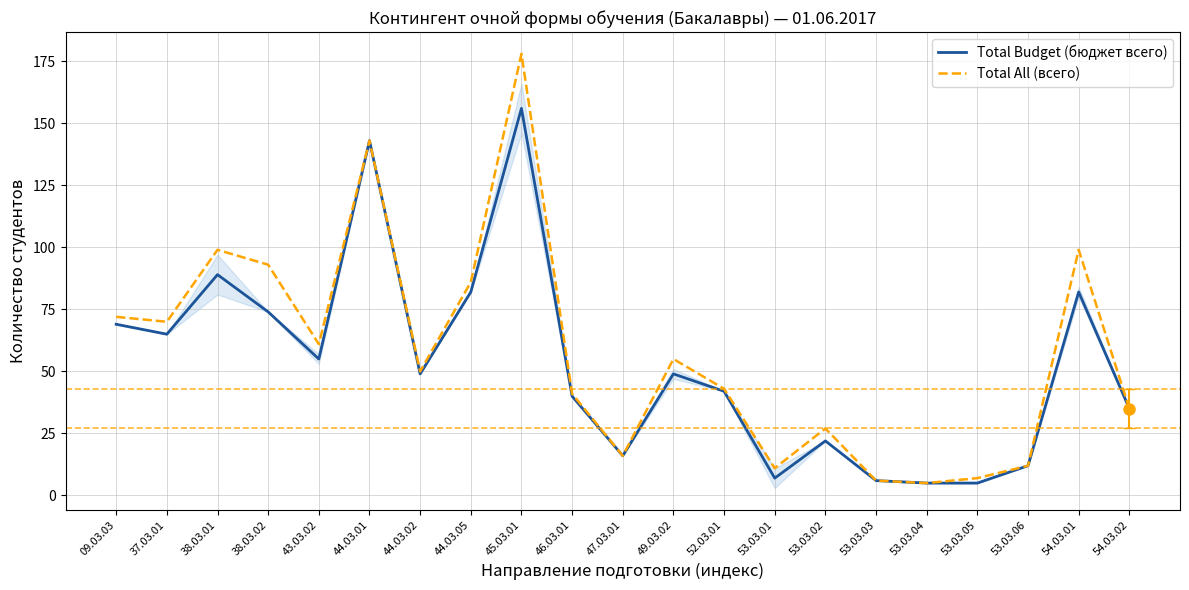

Reading left to right, extract all data points from this chart.

Total Budget (бюджет всего): 69	65	89	74	55	143	49	82	156	40	16	49	42	7	22	6	5	5	12	82	35
Total All (всего): 72	70	99	93	61	143	50	86	178	41	16	55	43	11	27	6	5	7	12	99	35